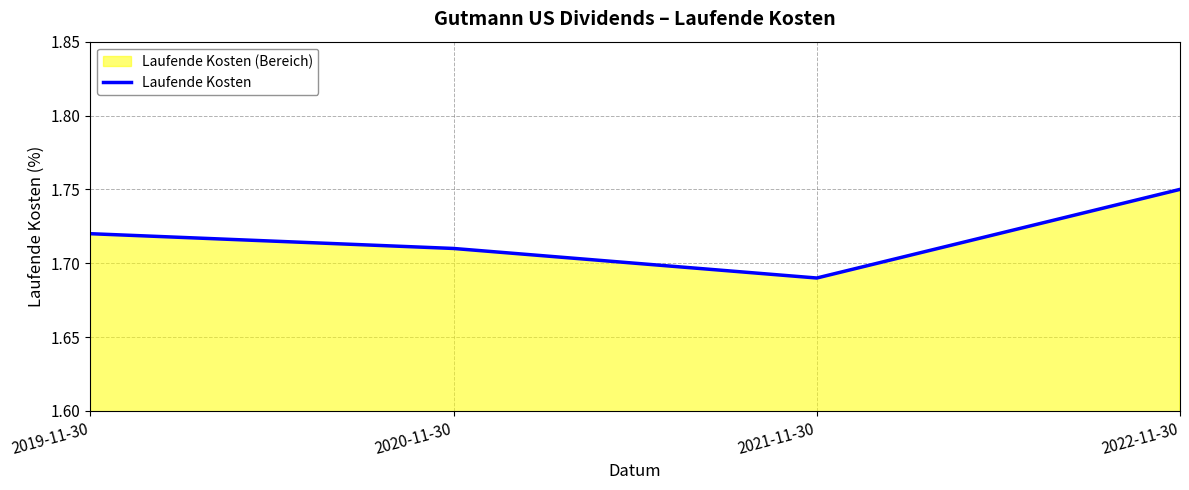

Is it true that the value at 2020-11-30 is 0.9?

False